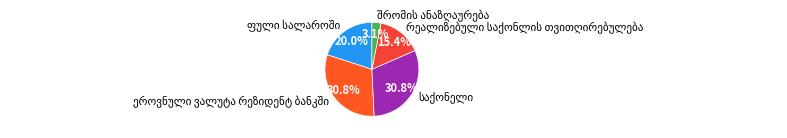

Is there any slice that represents more than half of the pie?

No